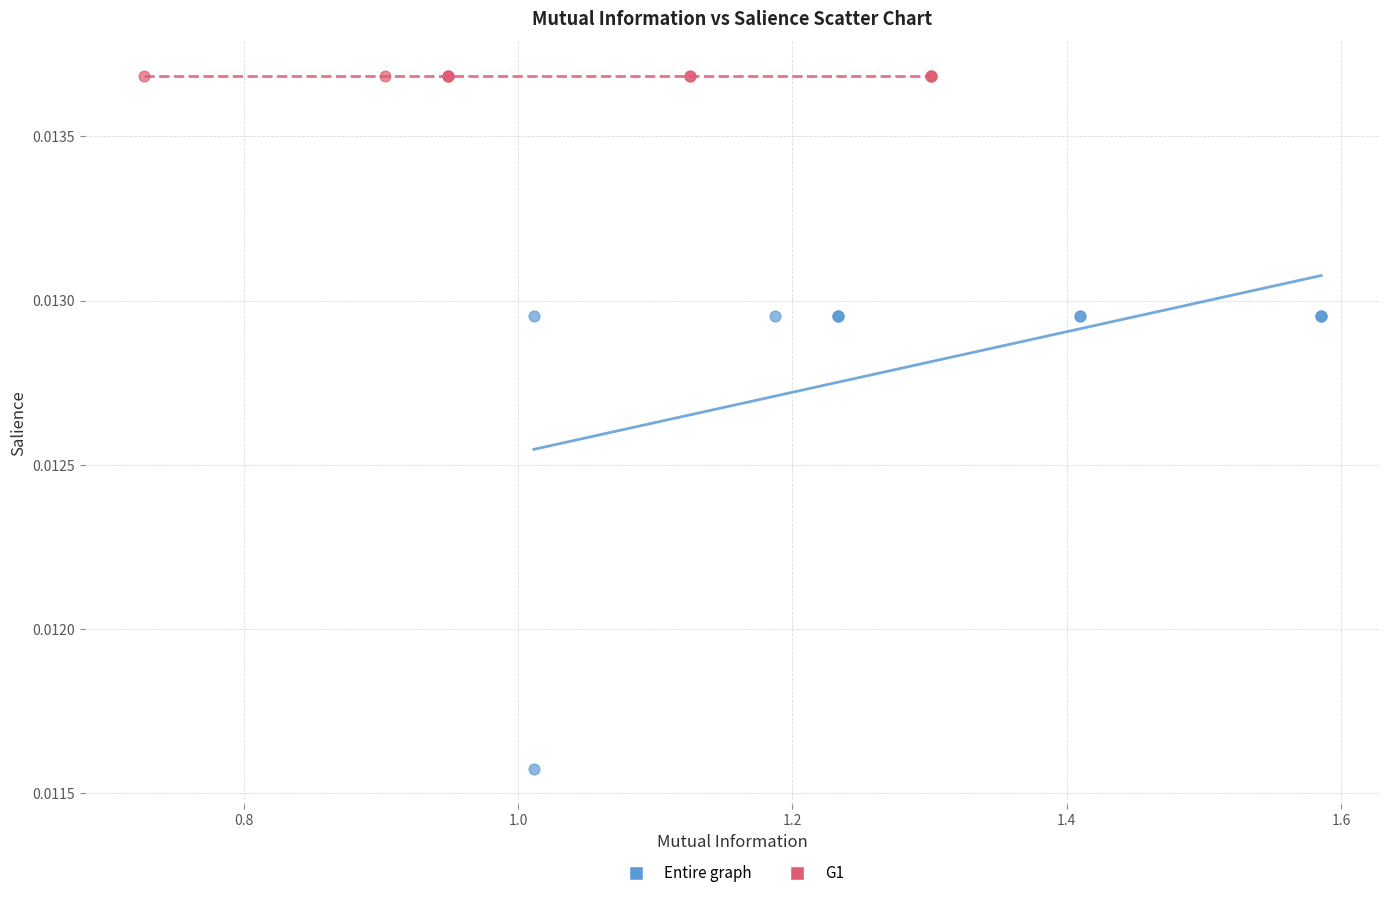

Which series contains the lowest Y value?

Entire graph